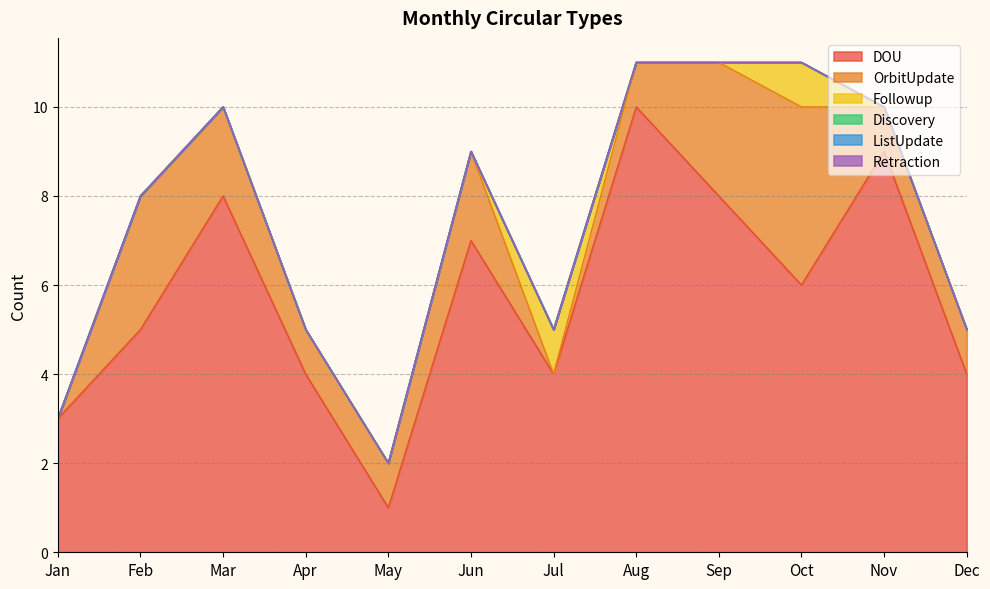

What is the difference between the highest and lowest values at Jul?

4